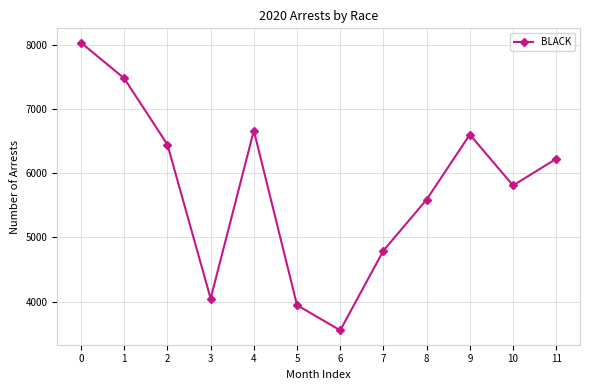

Count the number of data series in this chart.

1